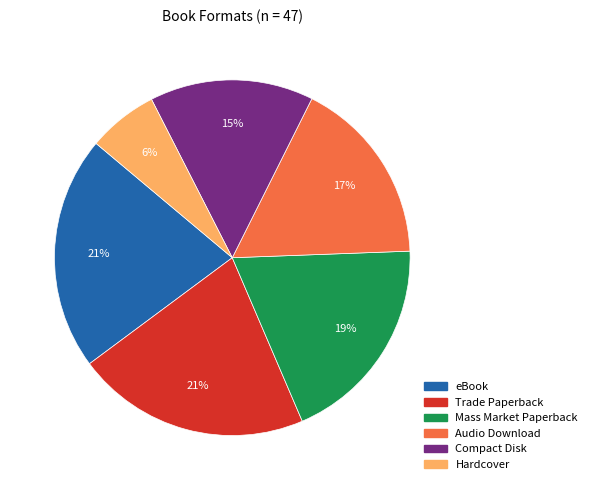

Is there any slice that represents more than half of the pie?

No